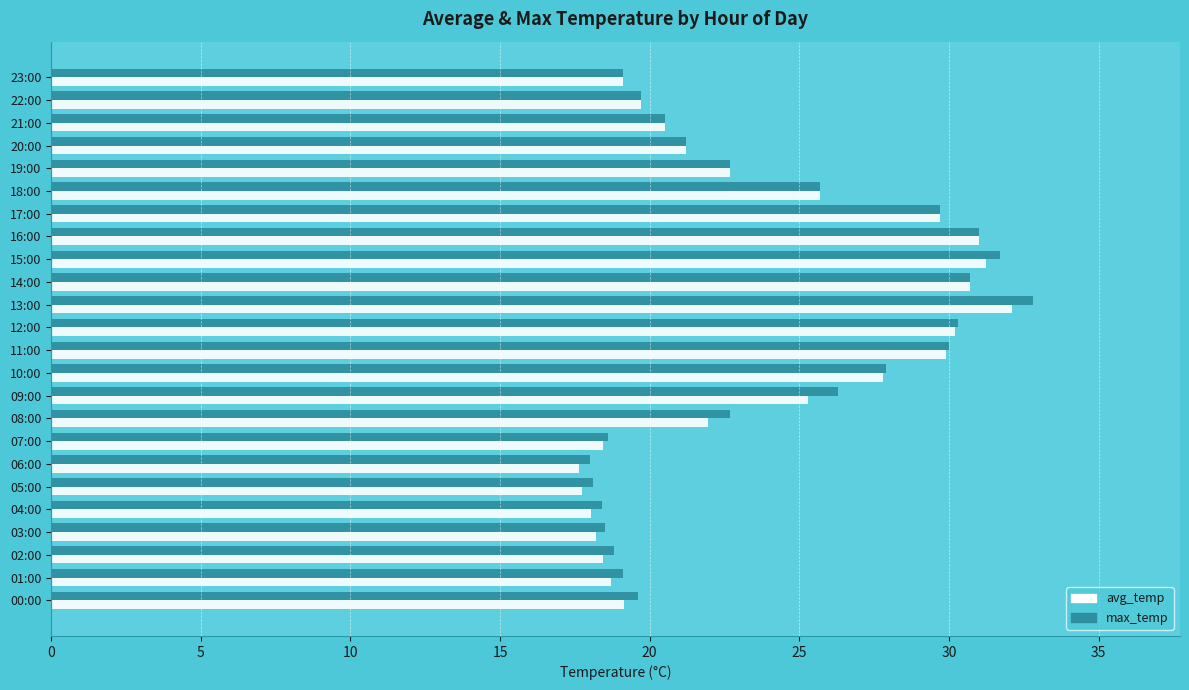

Is the value of avg_temp at 11:00 greater than the value of max_temp at 15:00?

No